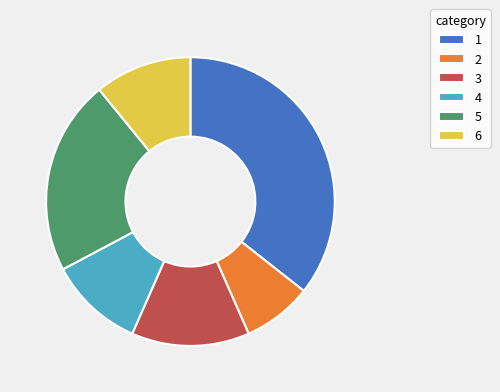

What is the smallest slice in the pie chart?

2